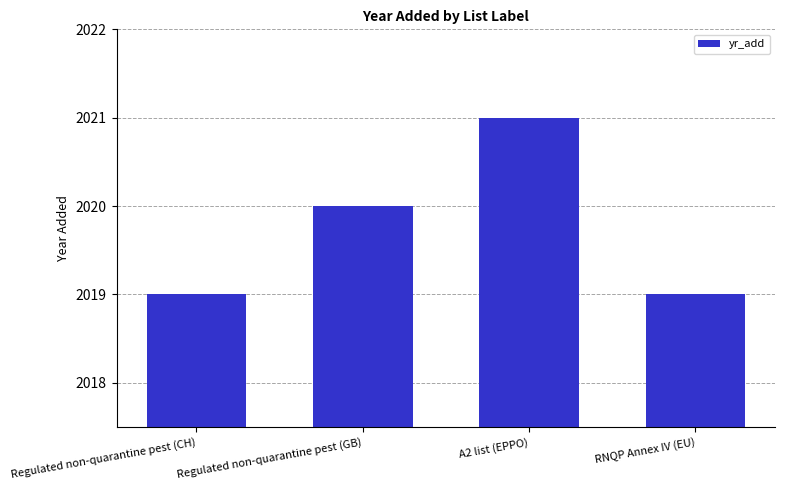

Reading left to right, extract all data points from this chart.

2019	2020	2021	2019